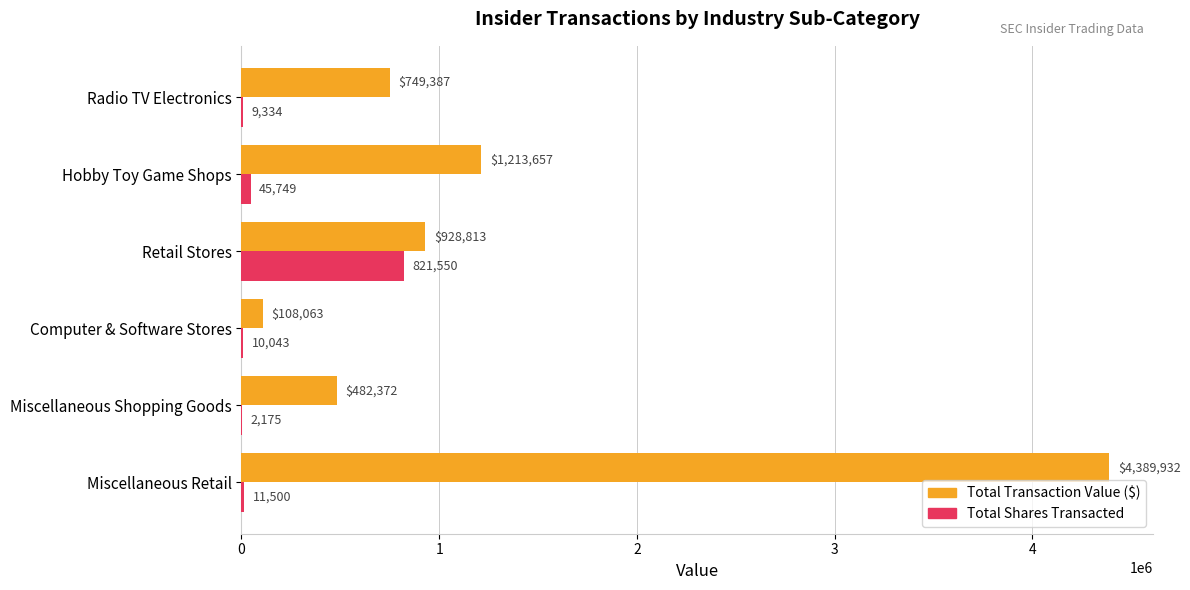

What is the sum of all Total Shares Transacted values?

900351